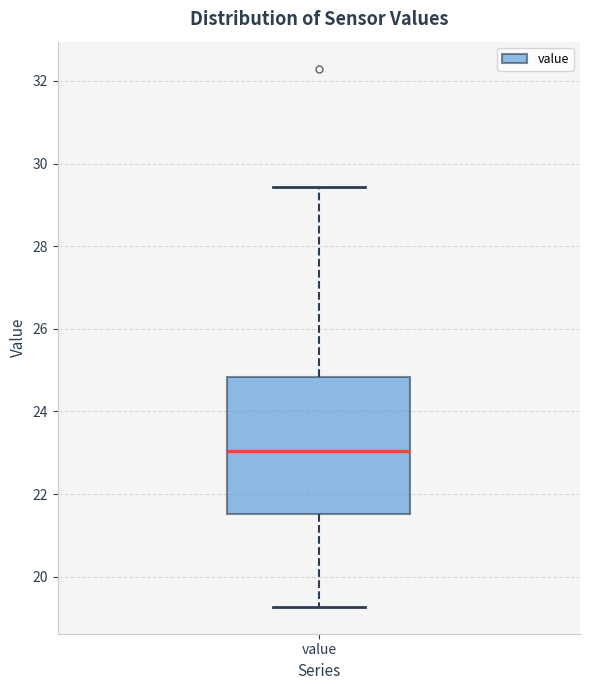

Read this box plot against the y-axis: the position of the median line, the range covered by the box, and the ends of both whiskers. The values are not printed on the chart, so give them approximately, as read against the axis.

median 23.0, box 21.6 to 24.8, whiskers 19.2 to 29.4